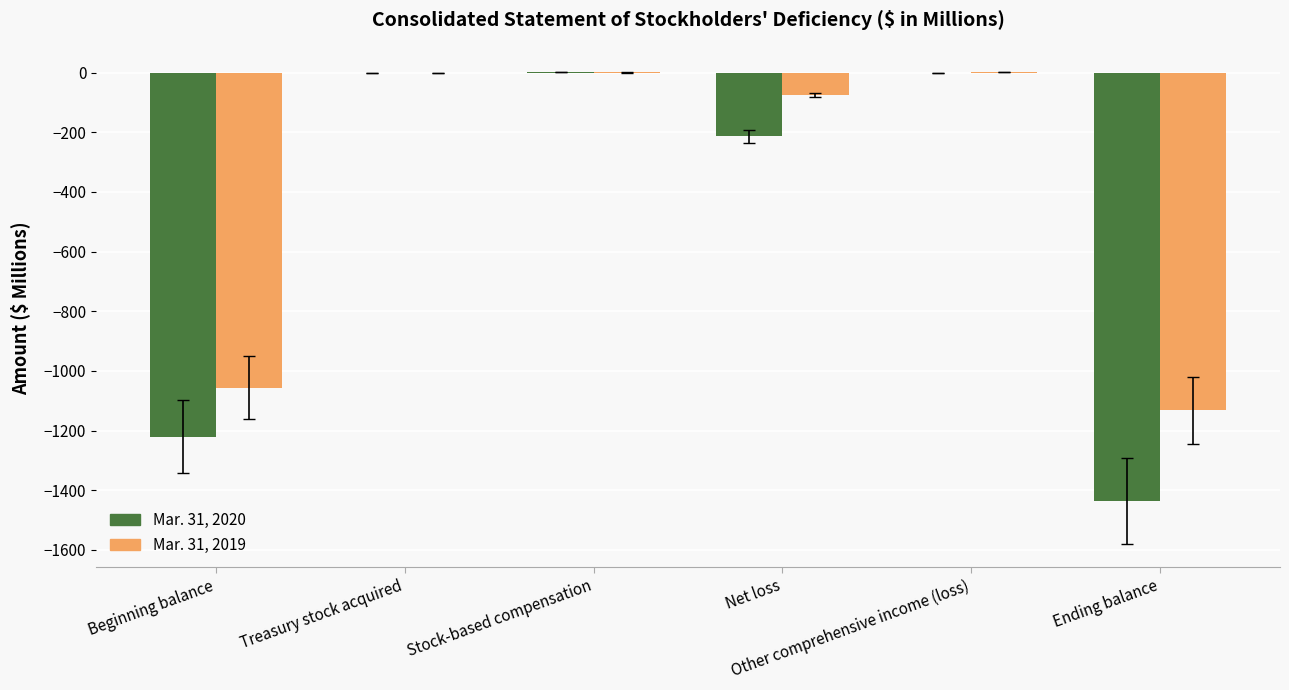

What is the sum of all Mar. 31, 2020 values?

-2871.6